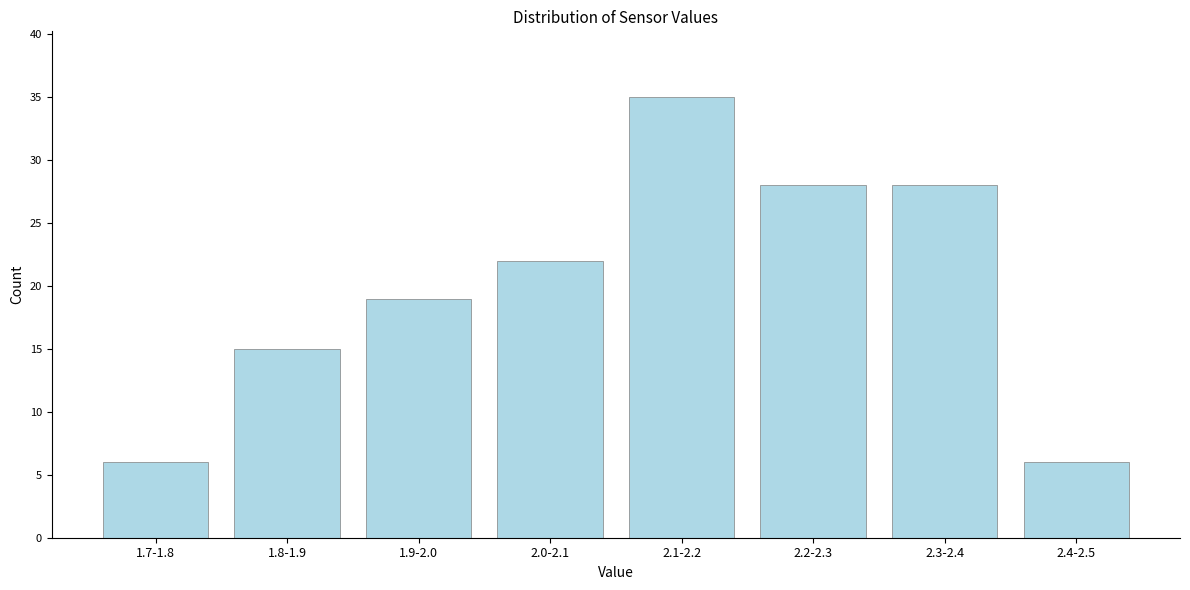

Reading right to left, what are all the values shown in this chart?

2.4-2.5=6	2.3-2.4=28	2.2-2.3=28	2.1-2.2=35	2.0-2.1=22	1.9-2.0=19	1.8-1.9=15	1.7-1.8=6